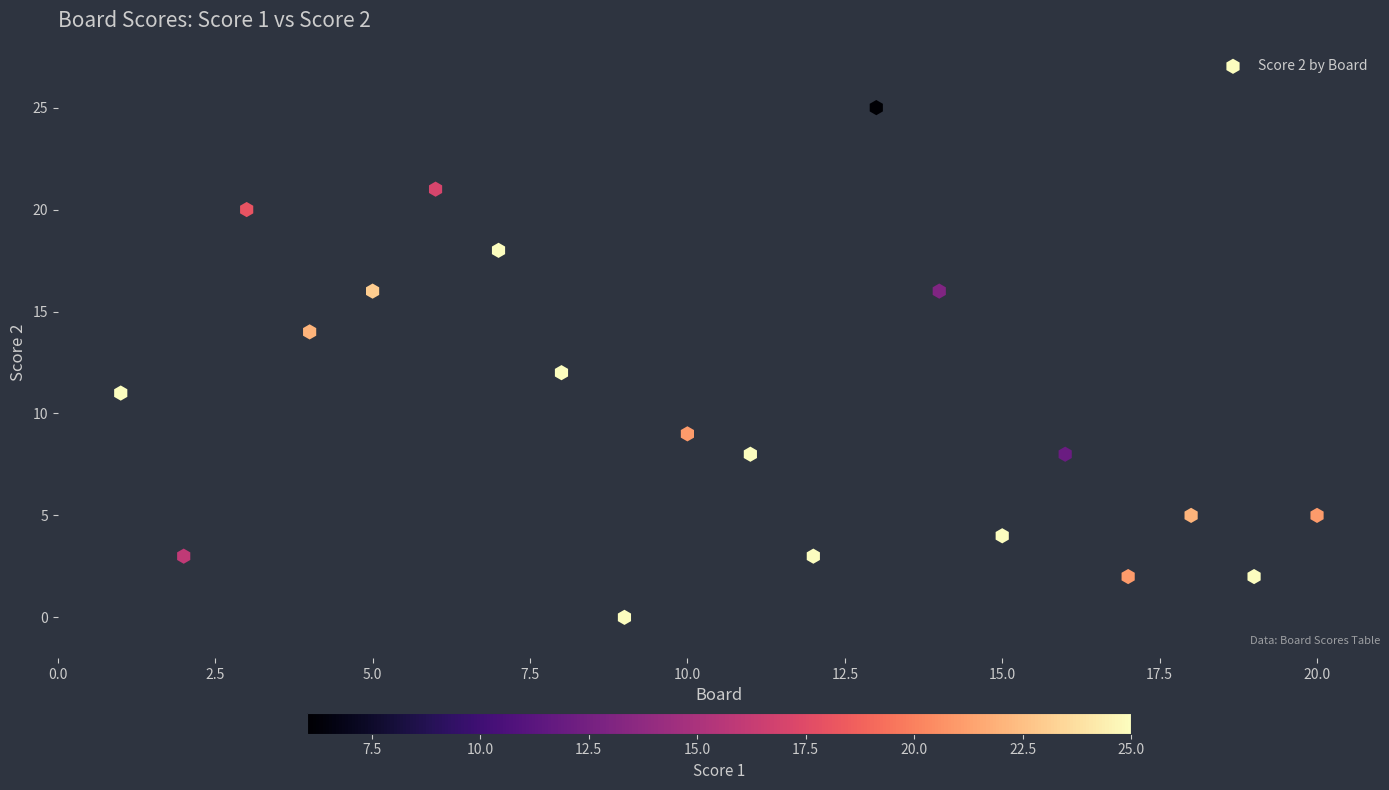

What is the range of Y values (max minus min)?

25